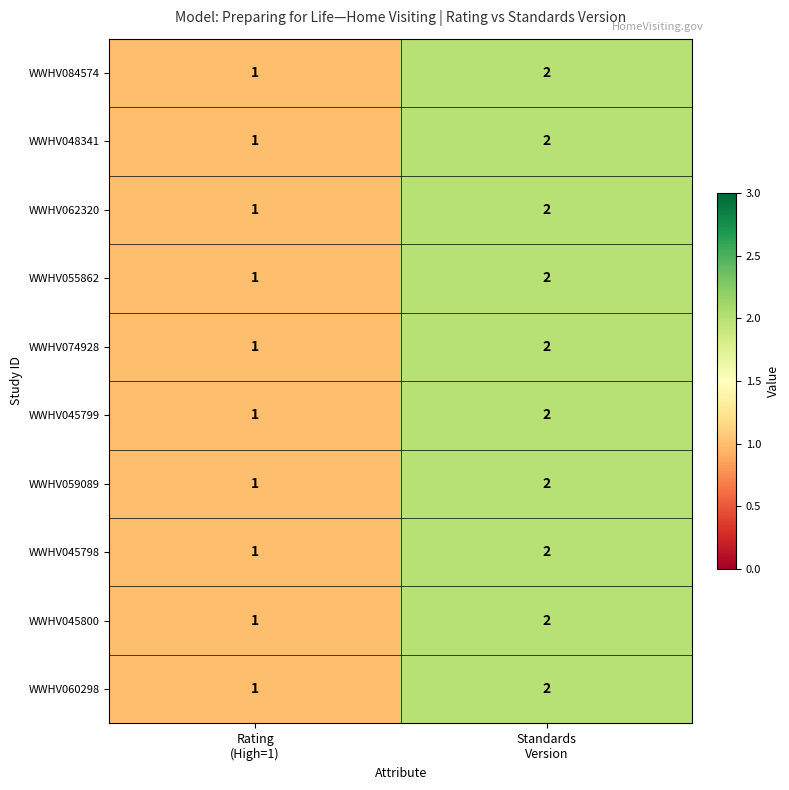

Reading left to right, transcribe all the data shown in this chart.

WWHV084574: 1	2
WWHV048341: 1	2
WWHV062320: 1	2
WWHV055862: 1	2
WWHV074928: 1	2
WWHV045799: 1	2
WWHV059089: 1	2
WWHV045798: 1	2
WWHV045800: 1	2
WWHV060298: 1	2